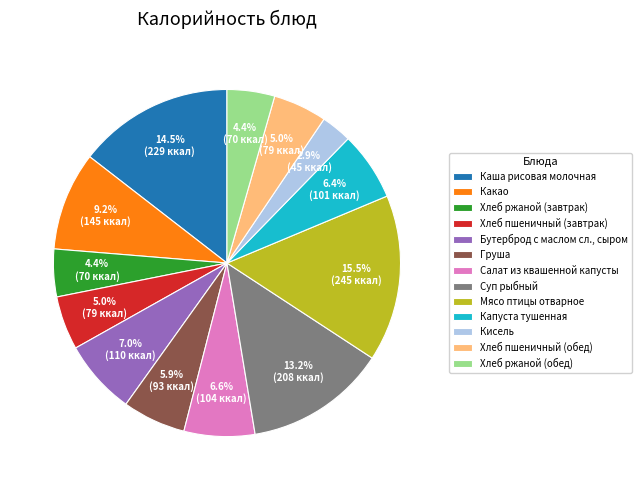

To the nearest percent, what is the difference between the largest and smallest slice percentages?

13%